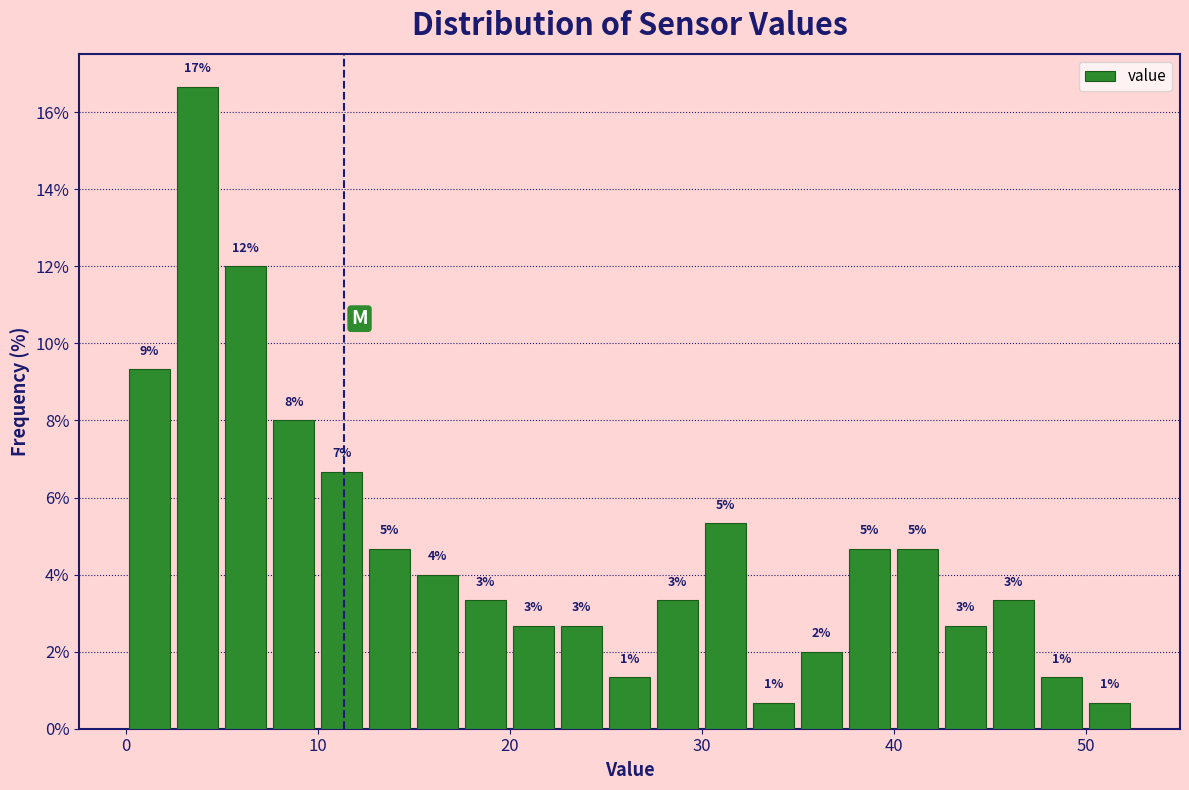

Around what value on the x-axis is the tallest bar? Give the approximate position of its centre, as read against the axis.

4